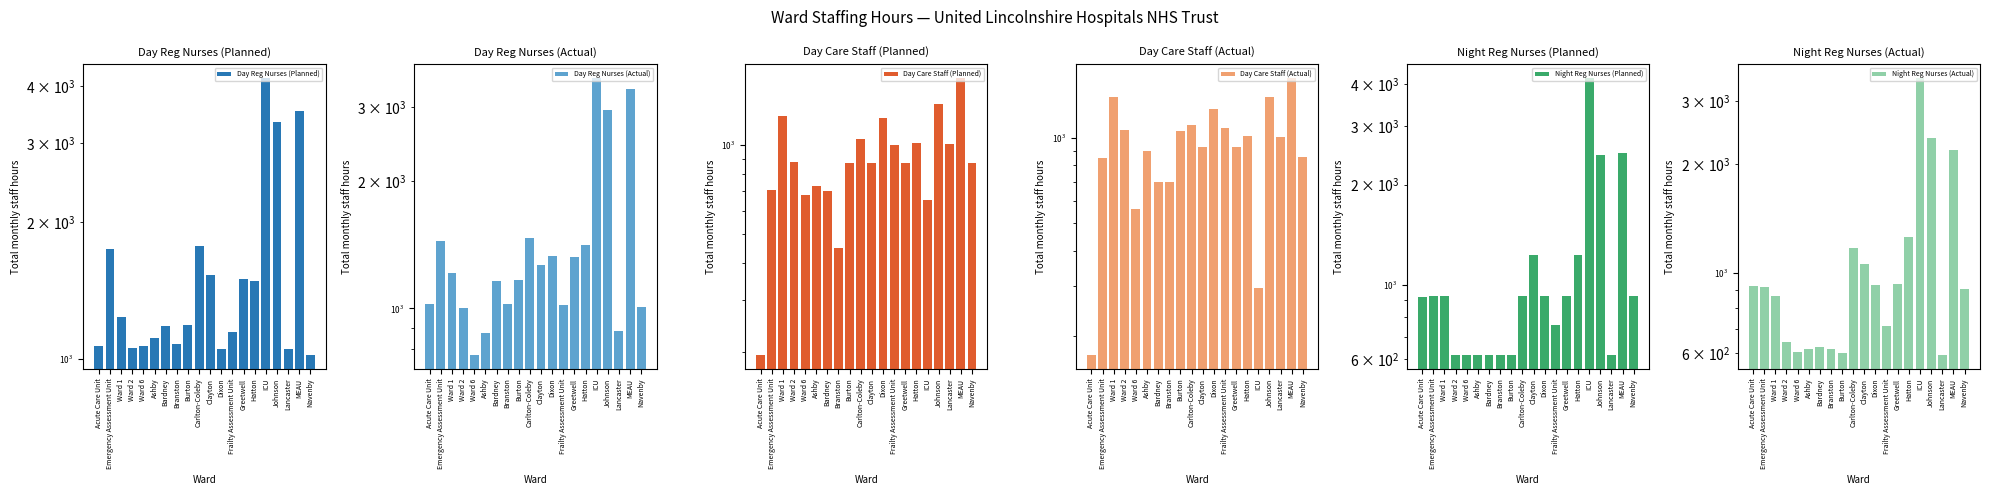

Between Acute Care Unit and Ward 1, which series saw the biggest shift?

Day Care Staff (Actual)